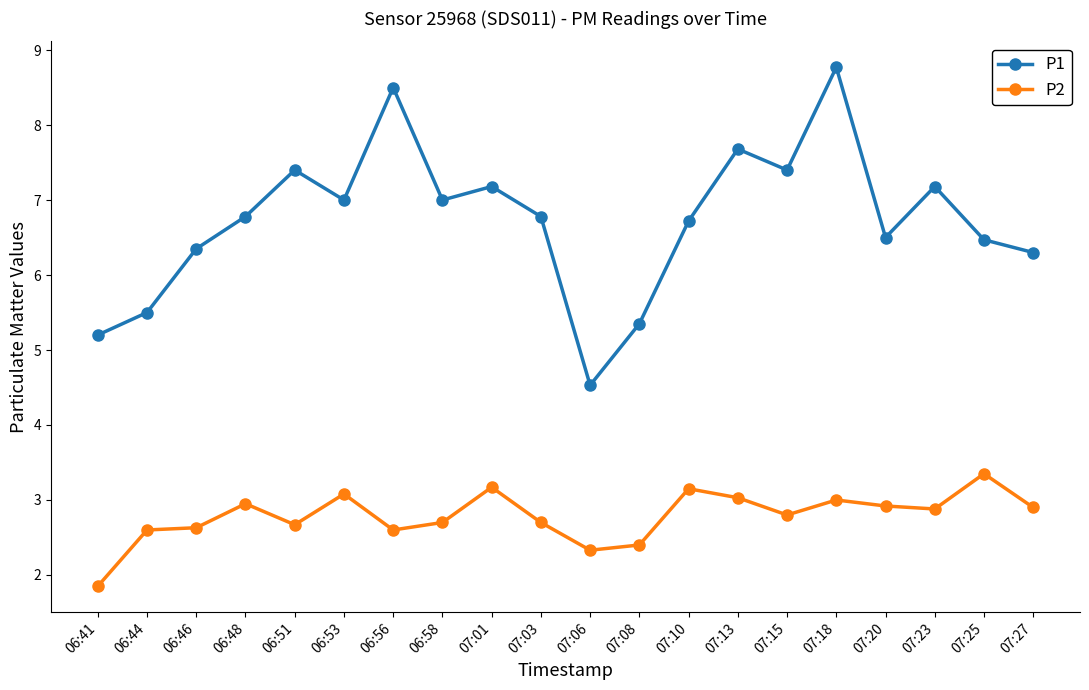

What is the highest value of the P2 series?

3.4